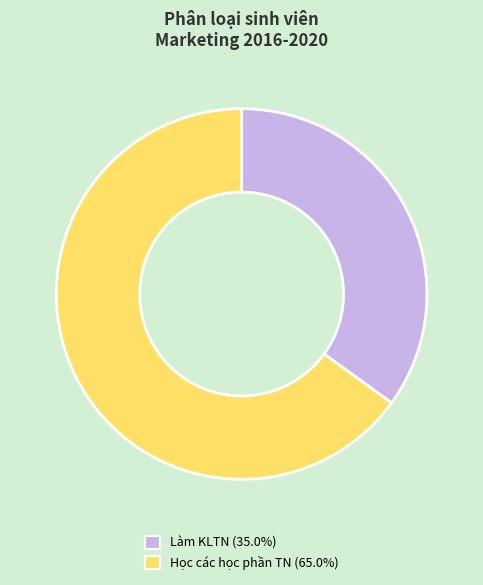

How many slices are in this pie chart?

2